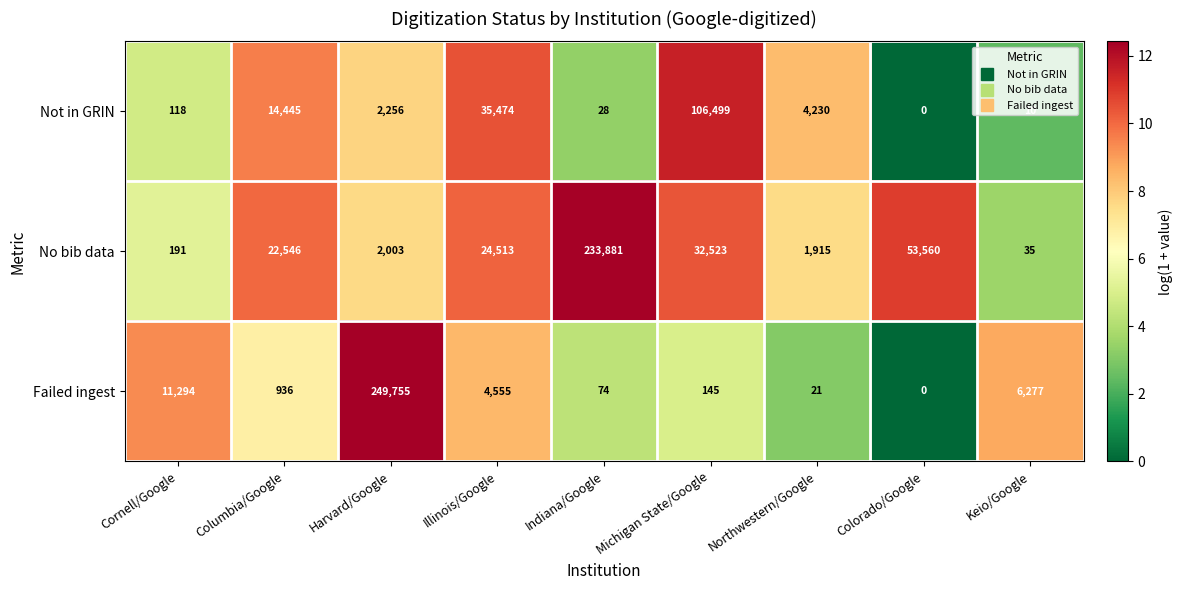

How many categories are shown in the chart?

9